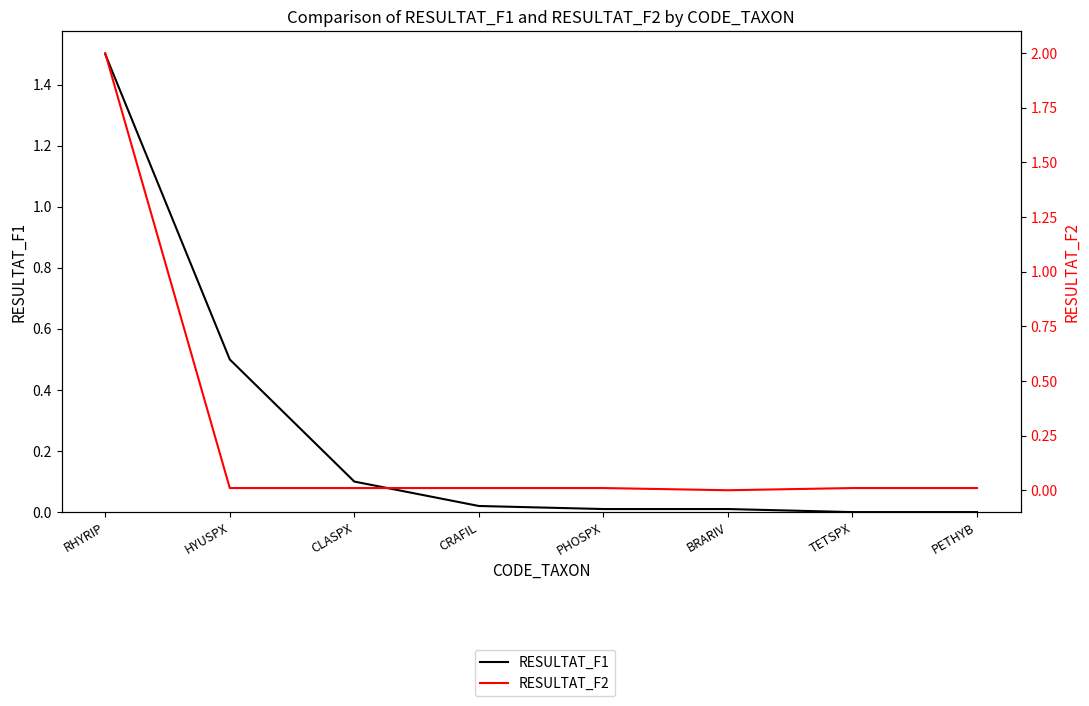

Rank the series by their average value, from lowest to highest.

RESULTAT_F2, RESULTAT_F1